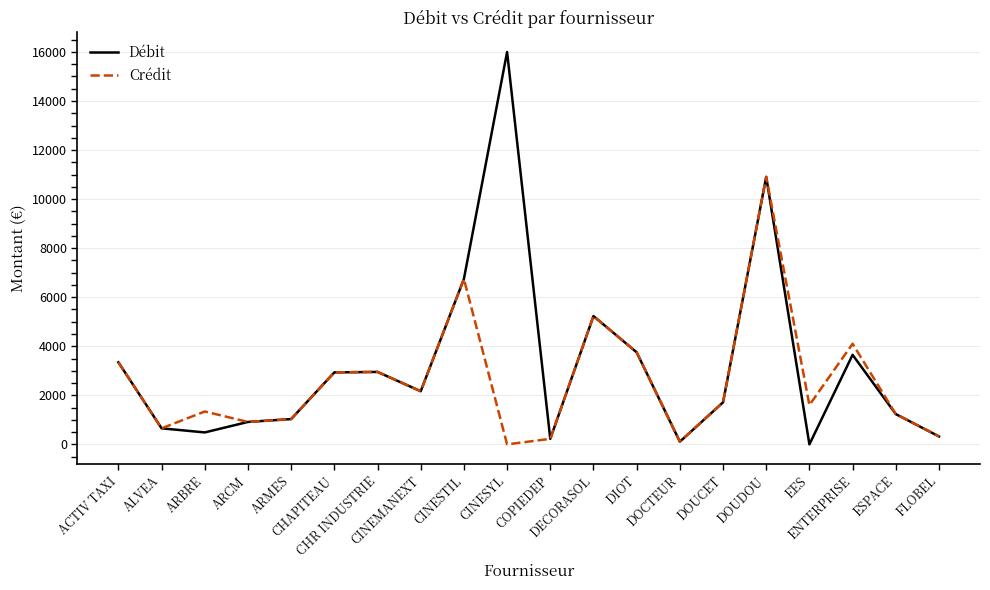

What is the maximum value for Débit?

16000.0